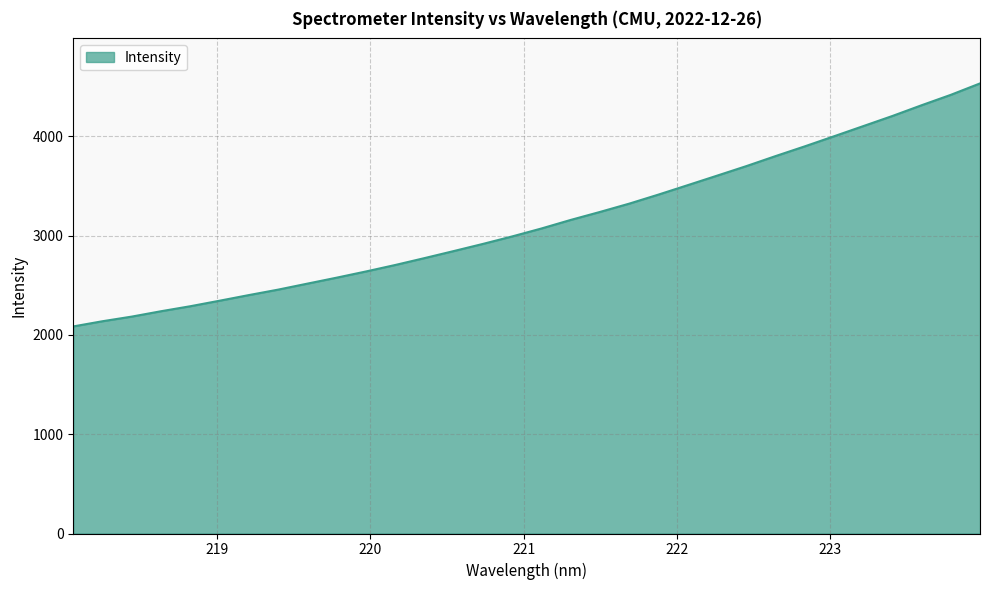

How many series are shown in this chart?

1